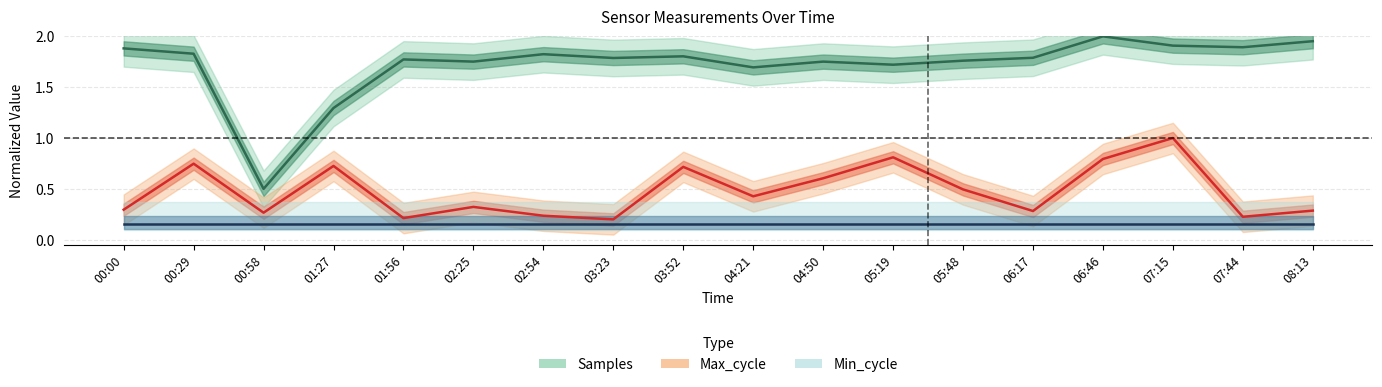

At which label is Min_cycle closest to 0?

00:00